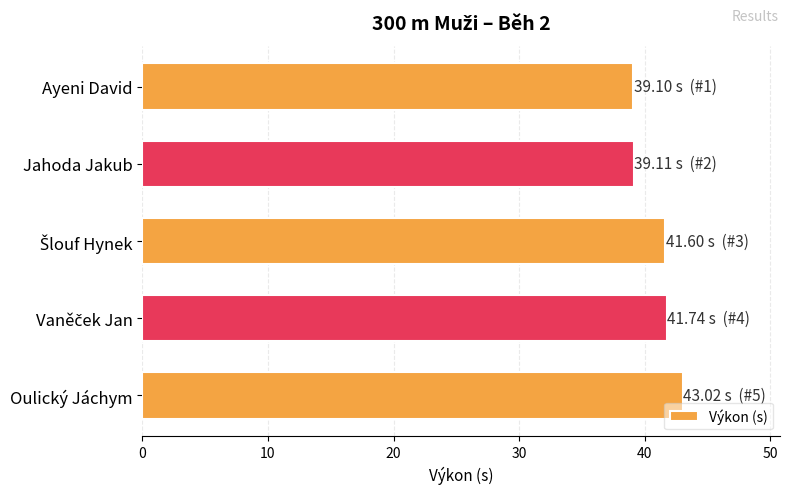

What is the difference between the maximum and minimum values?

3.9